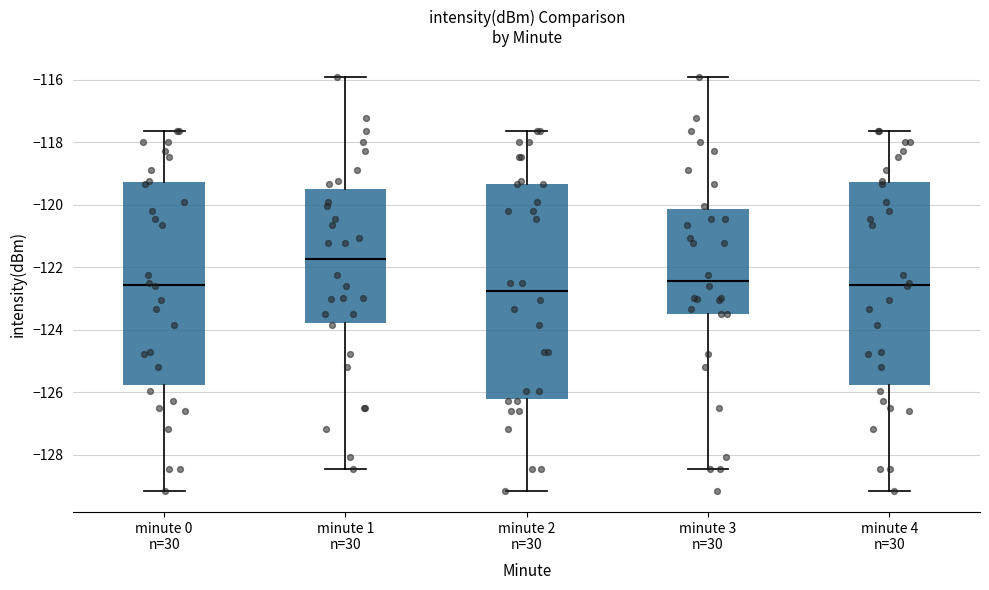

Which box is the tallest, from its lower edge to its upper edge?

minute 2 n=30